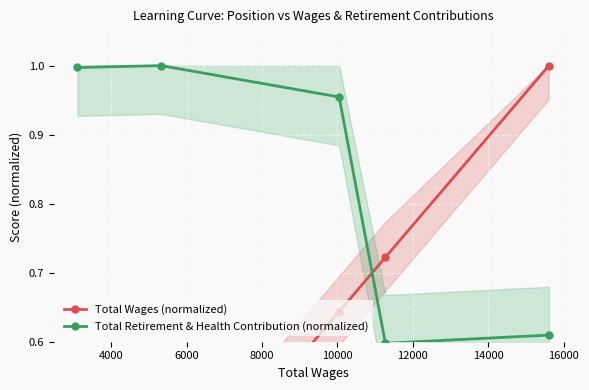

What is the value of the Total Retirement & Health Contribution (normalized) point at the 3rd from the left?

1.0